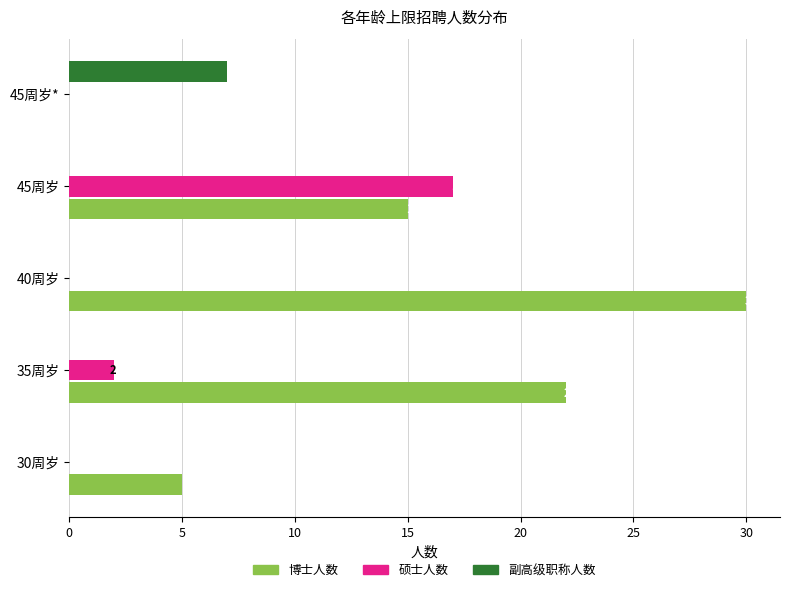

What are all the series names shown in the legend?

博士人数, 硕士人数, 副高级职称人数